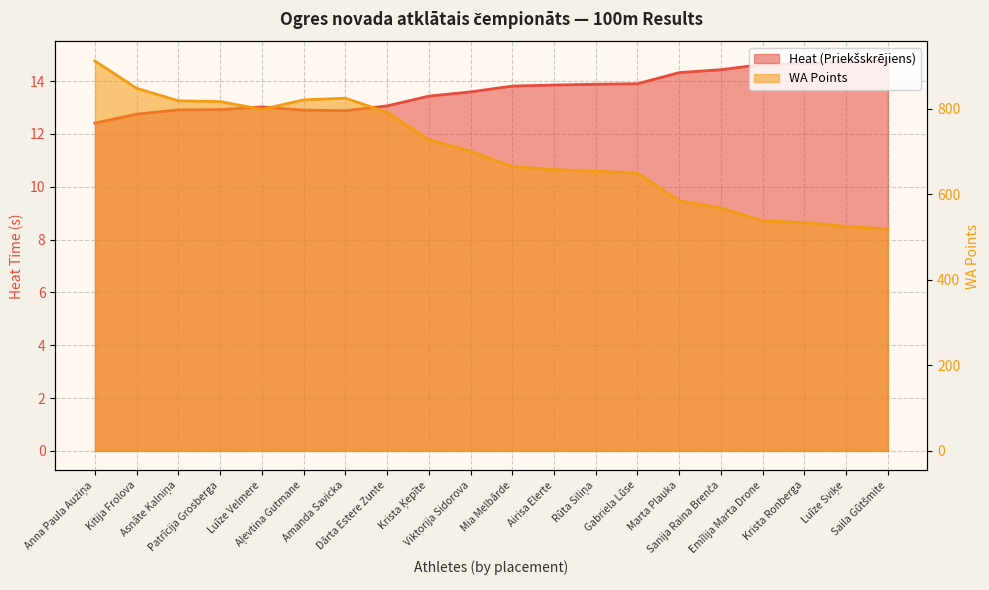

True or false: Heat (Priekšskrējiens) has more than 1 interior local peaks.

False